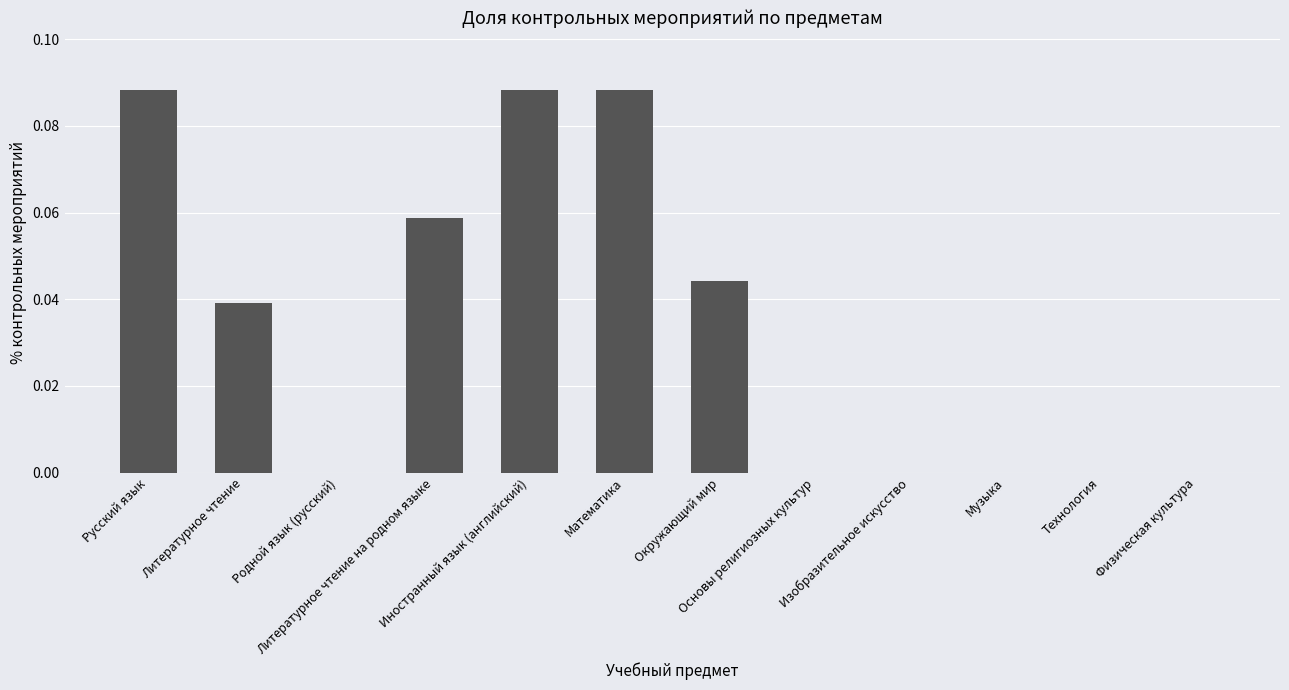

What is the sum of all values?

0.4